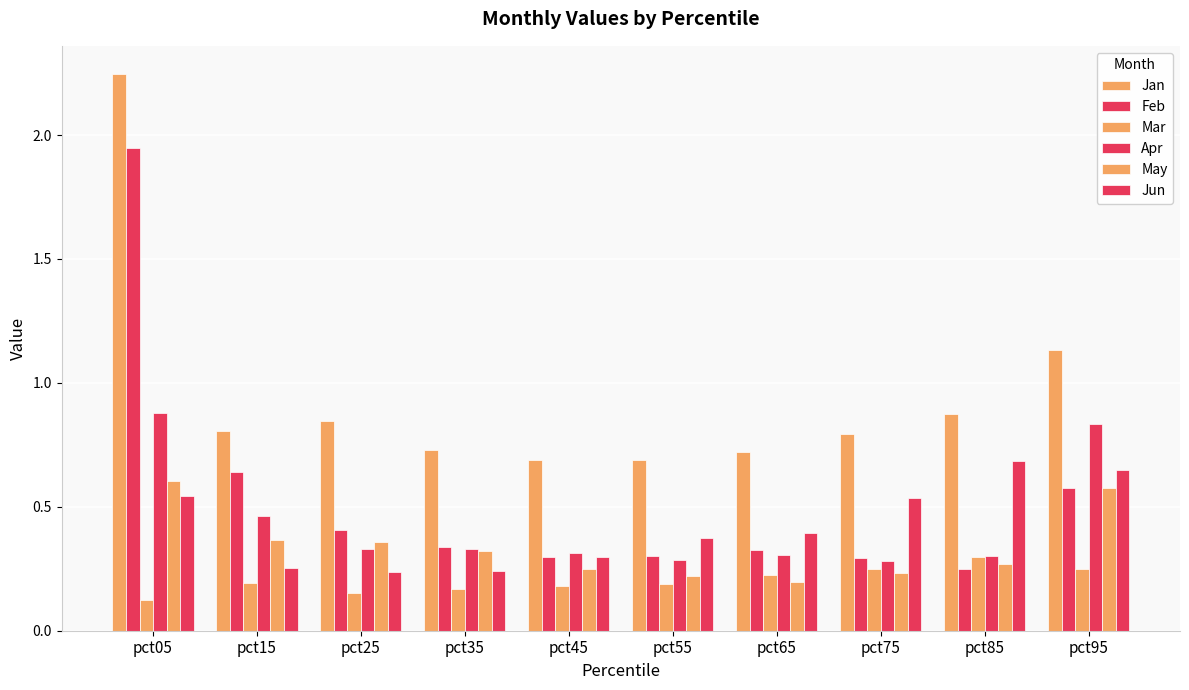

How many Feb values are between 0 and 1?

9